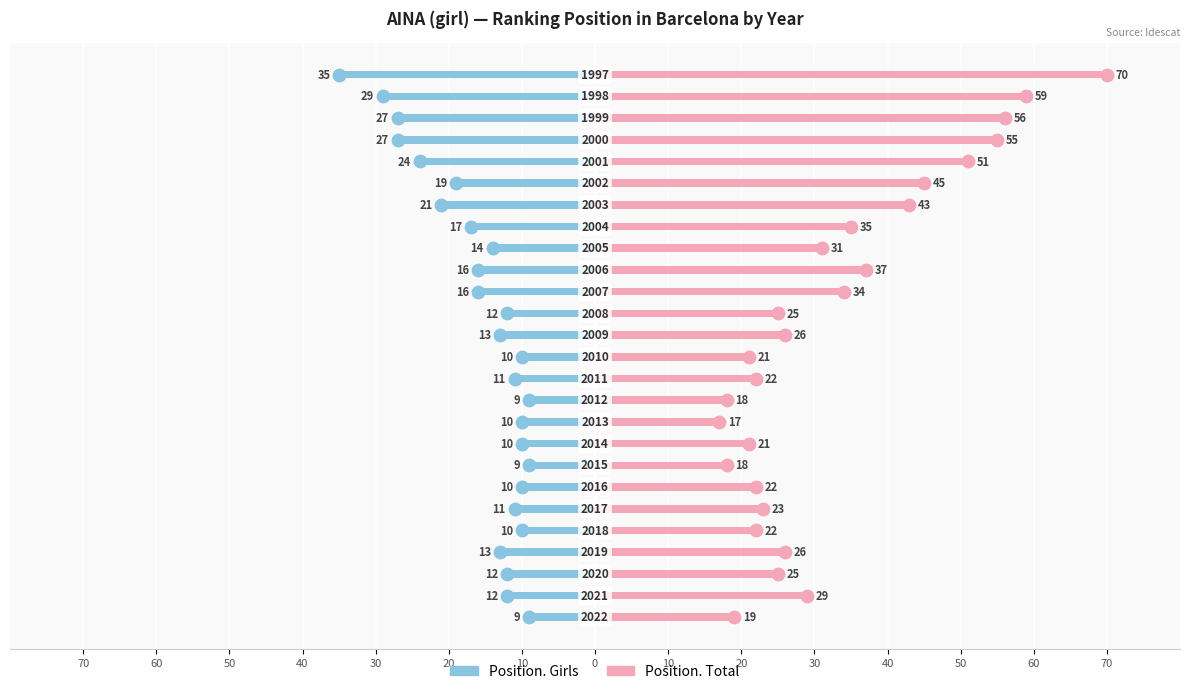

Which series has the largest total across all categories?

Position. Total